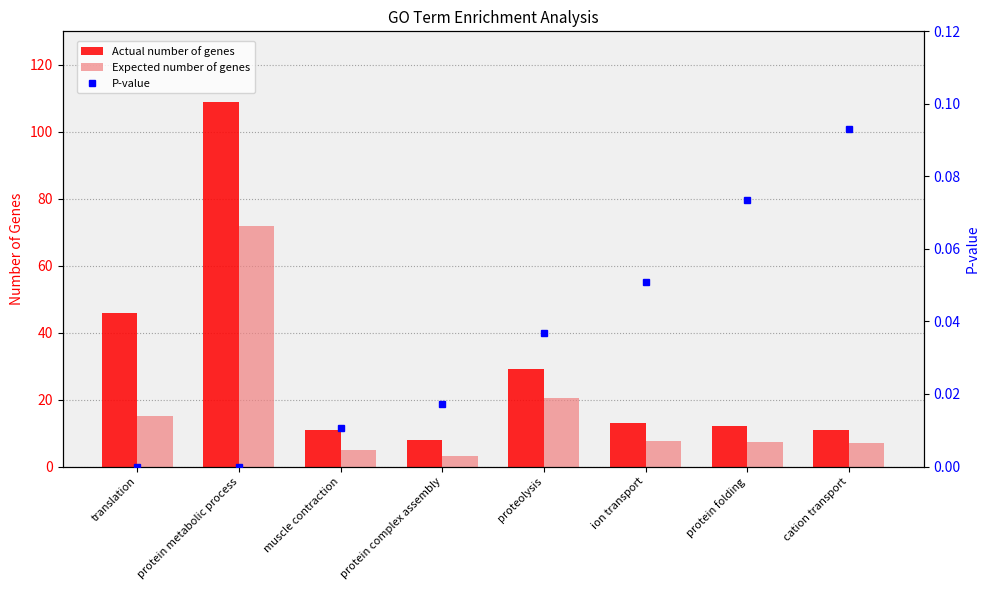

The Expected number of genes series shows 5.7 at translation. True or false?

False